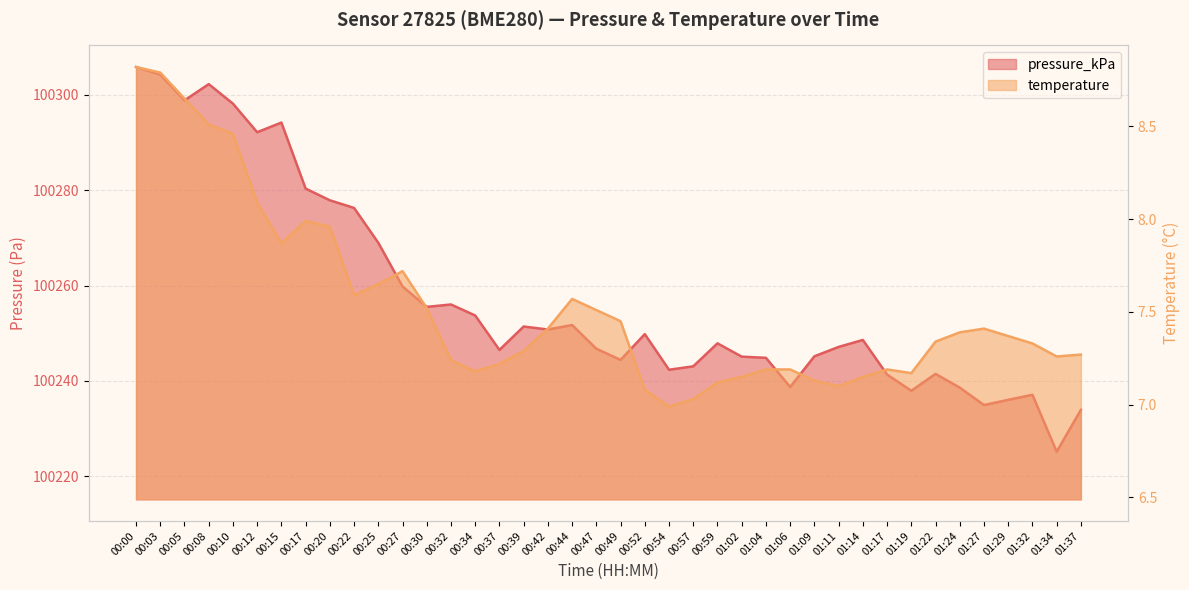

Reading left to right, what are all the values shown in this chart?

temperature: 8.8	8.8	8.7	8.5	8.5	8.1	7.9	8.0	8.0	7.6	7.7	7.7	7.5	7.2	7.2	7.2	7.3	7.4	7.6	7.5	7.5	7.1	7.0	7.0	7.1	7.2	7.2	7.2	7.1	7.1	7.2	7.2	7.2	7.3	7.4	7.4	7.4	7.3	7.3	7.3
pressure_kPa: 100305.8	100304.2	100298.8	100302.2	100298.2	100292.2	100294.2	100280.3	100277.9	100276.3	100269.0	100259.8	100255.5	100256.0	100253.7	100246.5	100251.4	100250.8	100251.7	100246.8	100244.4	100249.8	100242.3	100243.1	100247.9	100245.1	100244.8	100238.7	100245.2	100247.1	100248.6	100241.3	100237.9	100241.5	100238.6	100234.9	100236.0	100237.1	100225.2	100233.9